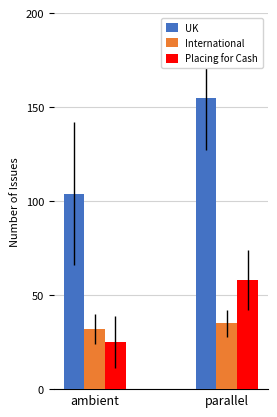

At how many categories does at least one series exceed 34?

2